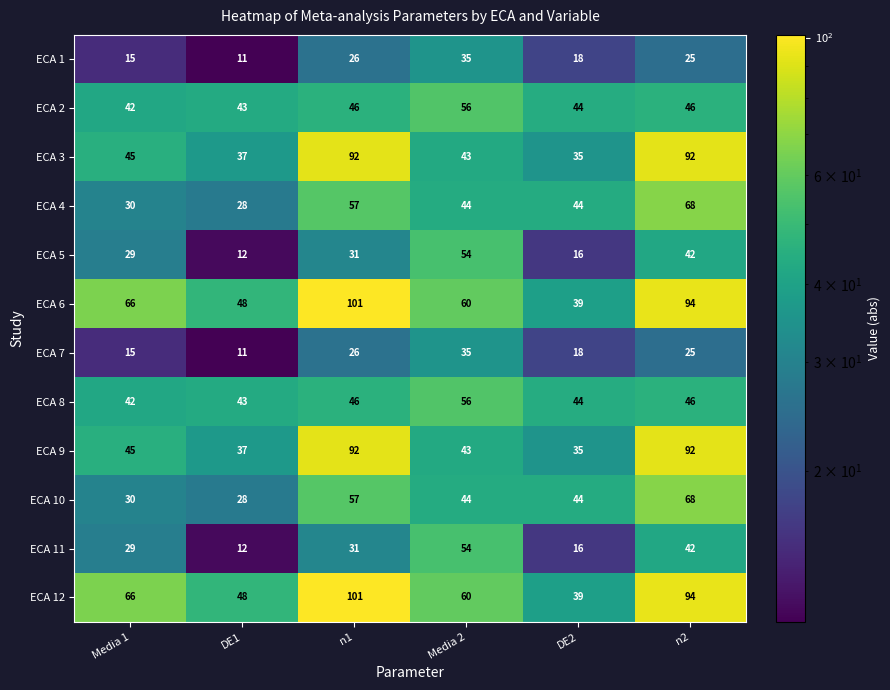

List the labels in order of ECA 12 value, largest first.

n1, n2, Media 1, Media 2, DE1, DE2